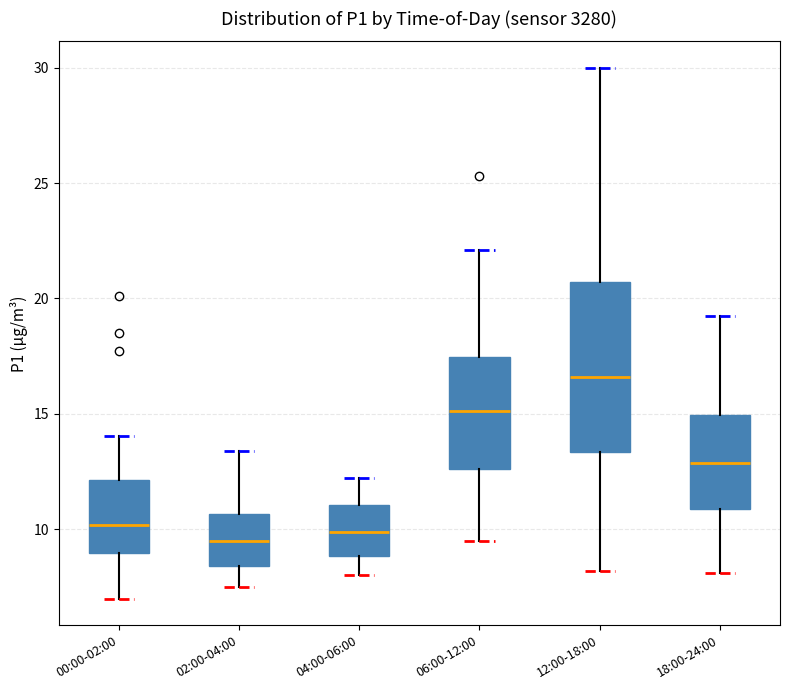

Where does the lower whisker of the box for 18:00-24:00 end on the y-axis? The values are not printed on the chart, so give them approximately, as read against the axis.

8.0